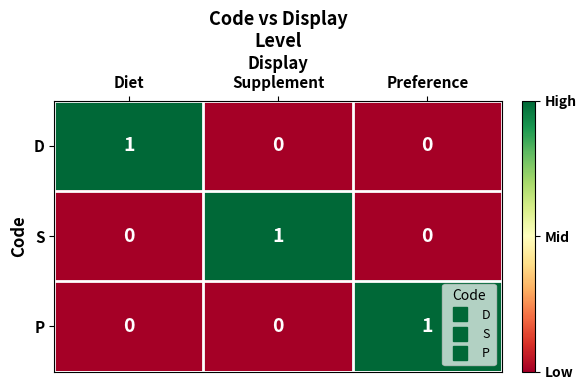

How many data points in S are above 0?

1